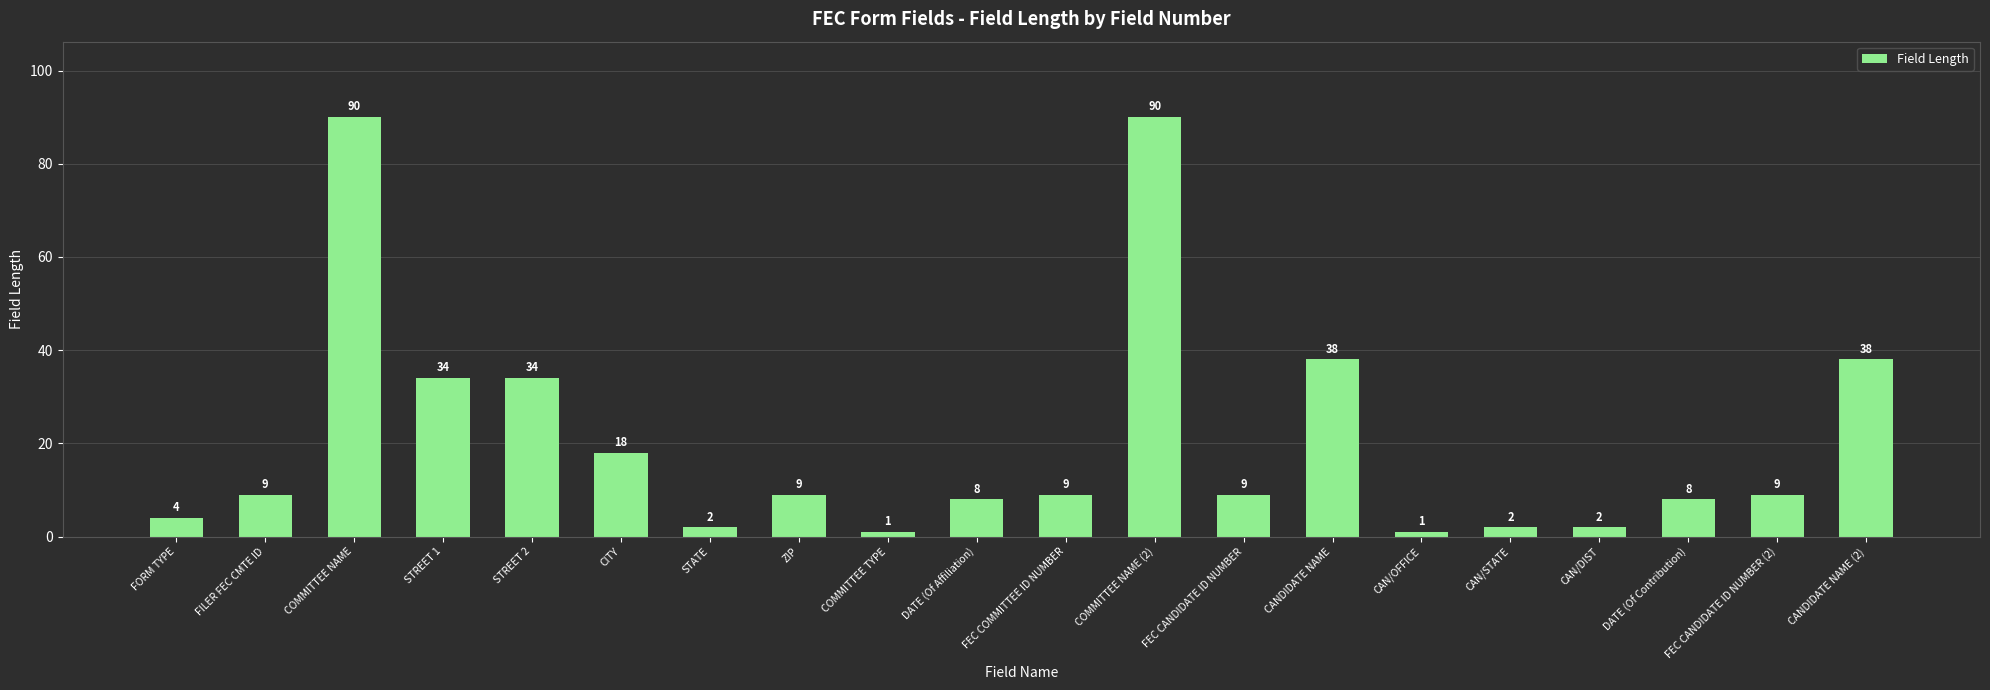

What is the label of the 8th bar from the left?

ZIP